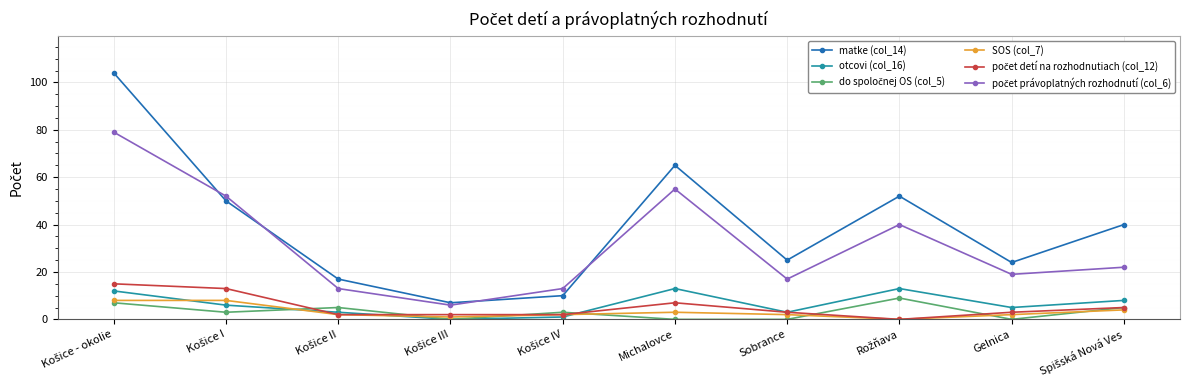

What is the greatest value displayed?

104